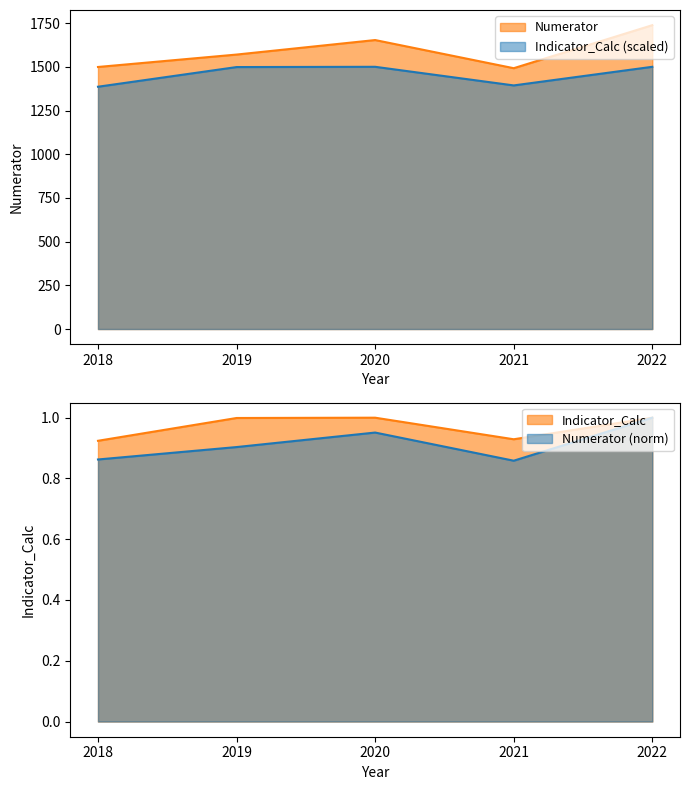

At which label is Numerator closest to 1615?

2020